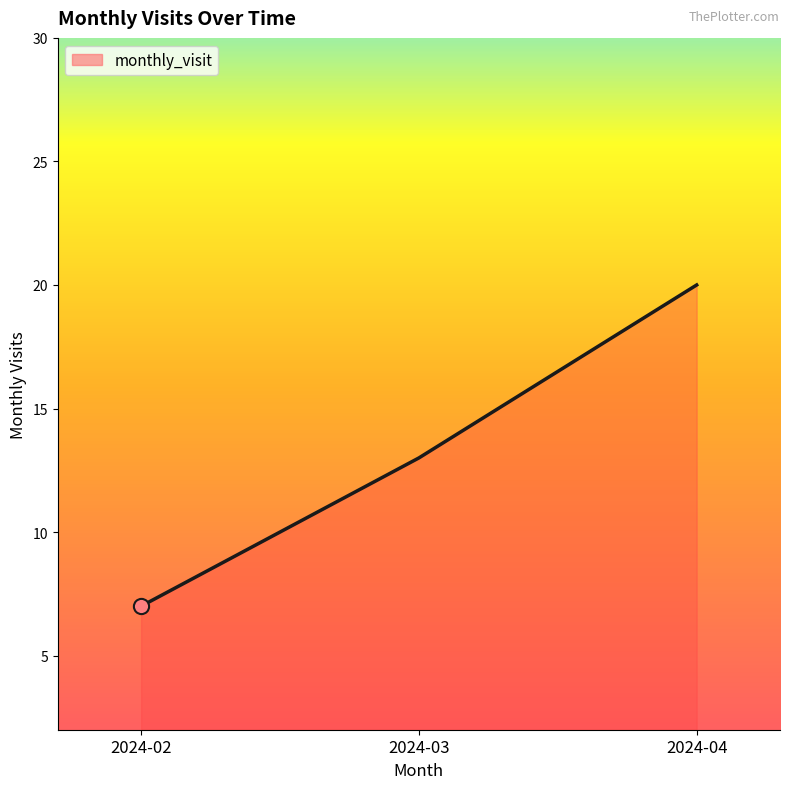

Which has a higher value, 2024-03 or 2024-02?

2024-03